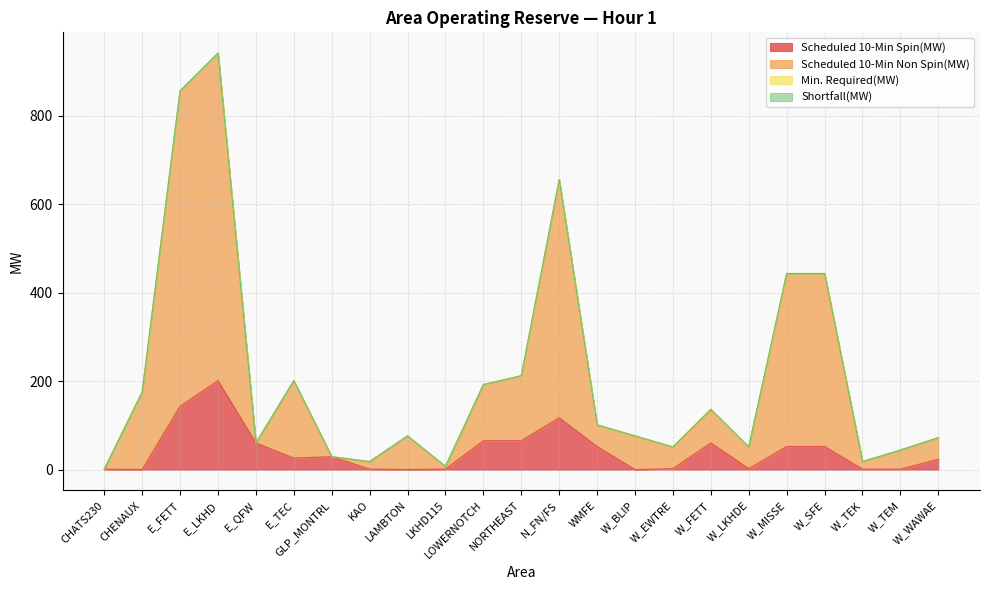

At which category does Scheduled 10-Min Non Spin(MW) reach its first local valley?

E_QFW